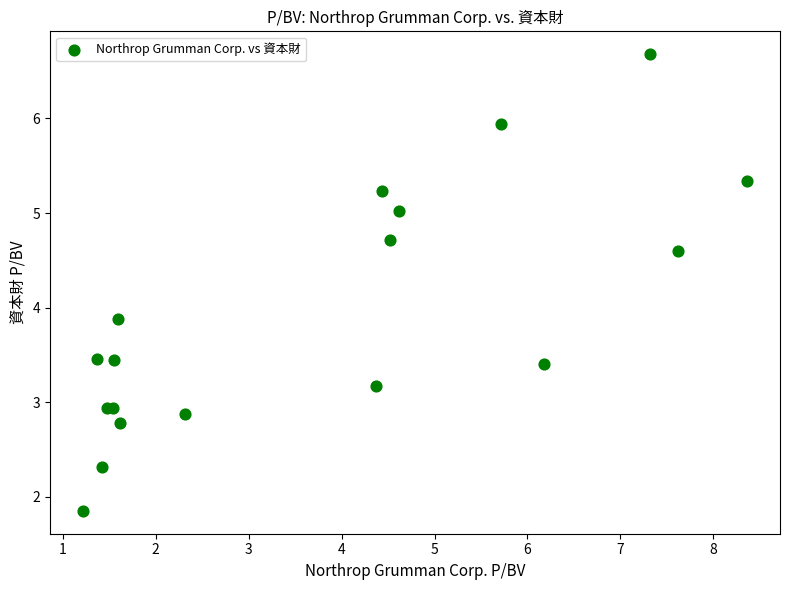

What Y value in the scatter plot is closest to 4?

3.9